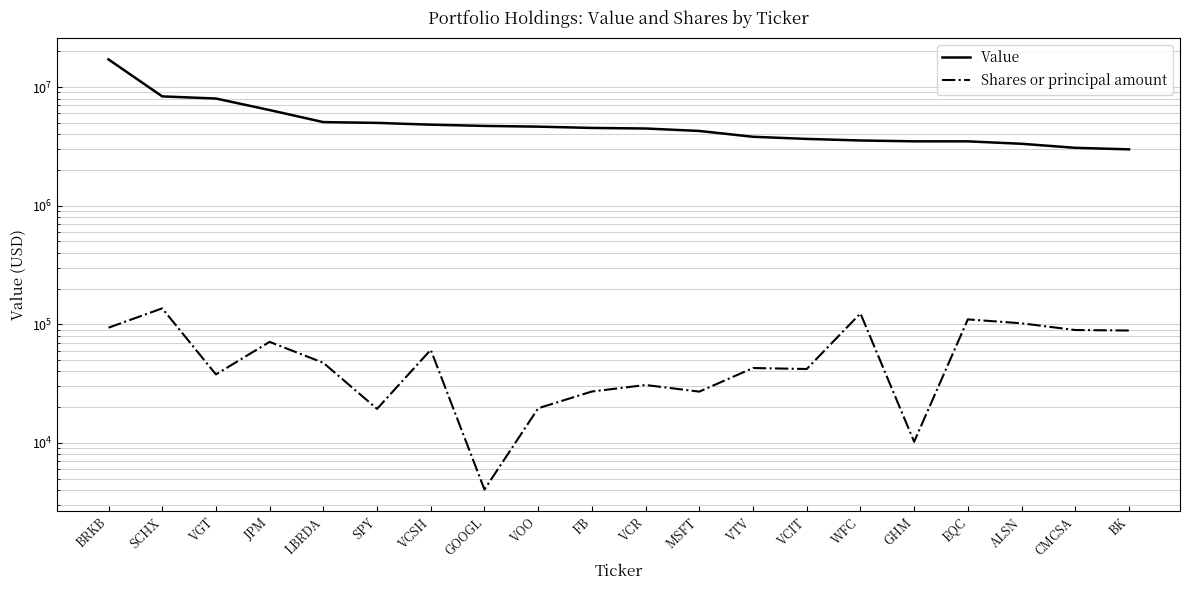

What are all the series names shown in the legend?

Value, Shares or principal amount